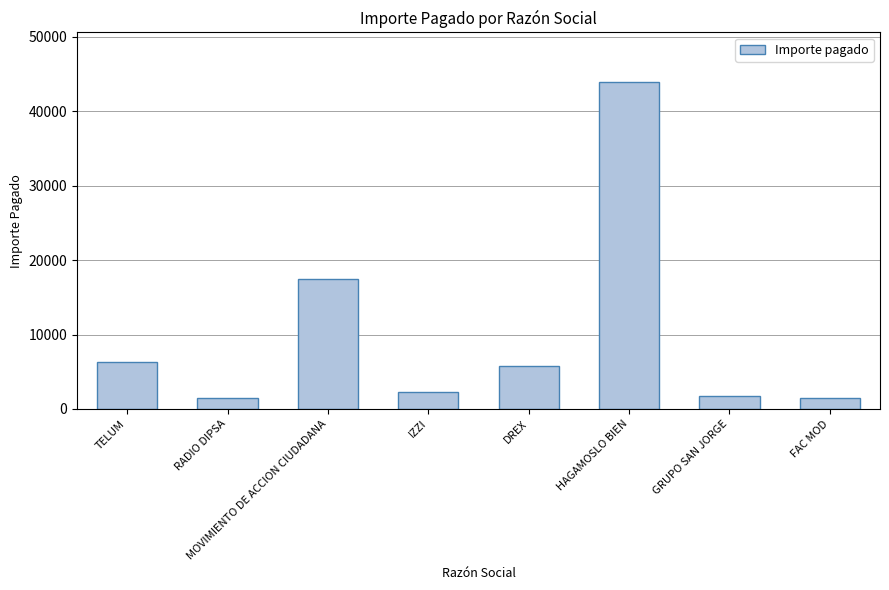

What is the maximum value shown in the chart?

43999